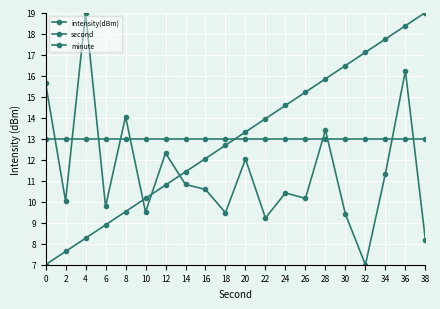

Reading left to right, what are all the values shown in this chart?

intensity(dBm): 15.6	10.0	19.0	9.8	14.0	9.5	12.3	10.8	10.6	9.5	12.0	9.2	10.4	10.2	13.4	9.4	7.0	11.3	16.2	8.2
second: 7.0	7.6	8.3	8.9	9.5	10.2	10.8	11.4	12.1	12.7	13.3	13.9	14.6	15.2	15.8	16.5	17.1	17.7	18.4	19.0
minute: 13.0	13.0	13.0	13.0	13.0	13.0	13.0	13.0	13.0	13.0	13.0	13.0	13.0	13.0	13.0	13.0	13.0	13.0	13.0	13.0